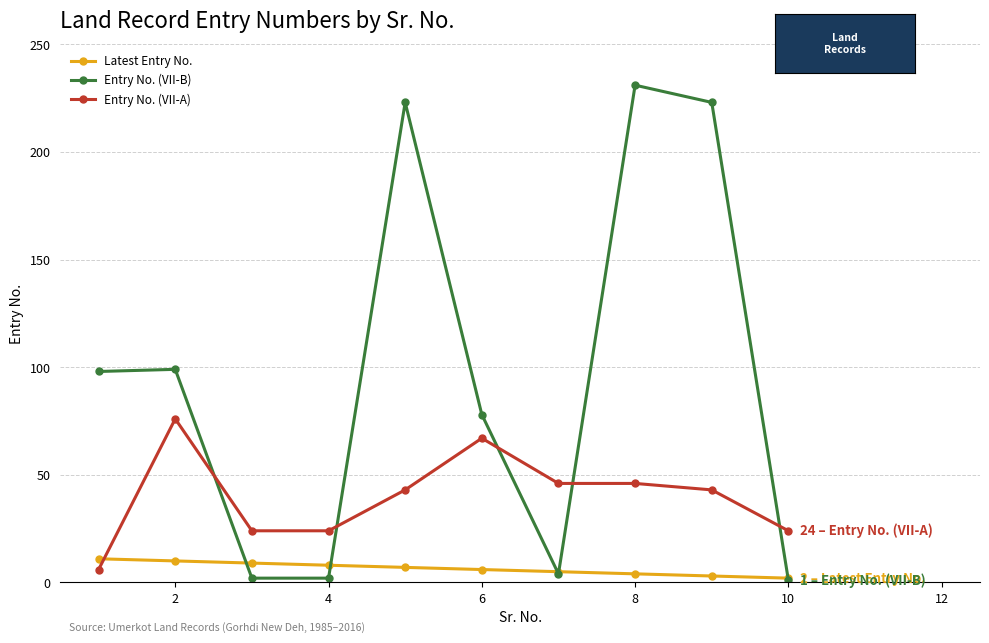

True or false: Entry No. (VII-B) and Entry No. (VII-A) intersect in this chart.

True